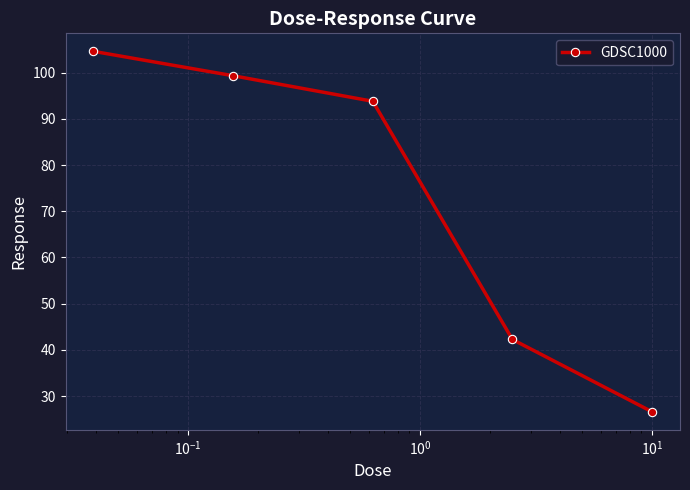

Reading left to right, what are all the values shown in this chart?

104.6	99.4	93.8	42.2	26.6